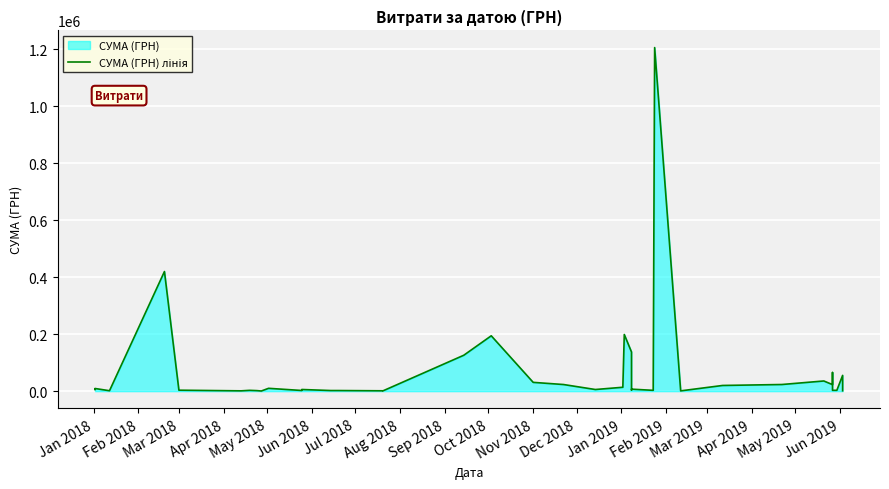

True or false: the data shows 5888.0 at Feb 2019.

True